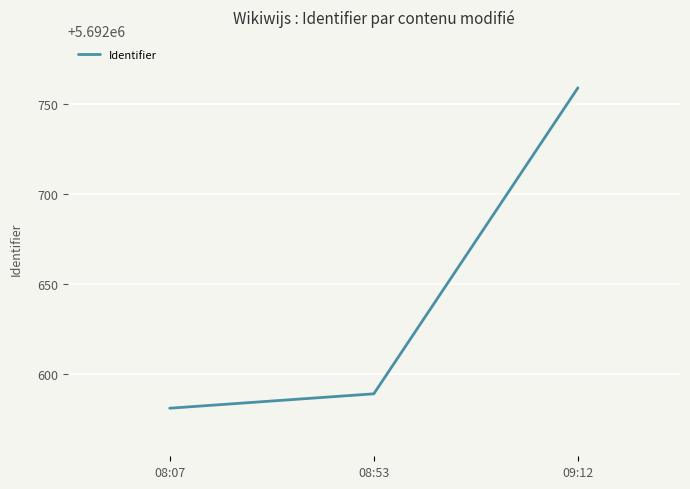

What is the change in value from 08:07 to 08:53?

+8